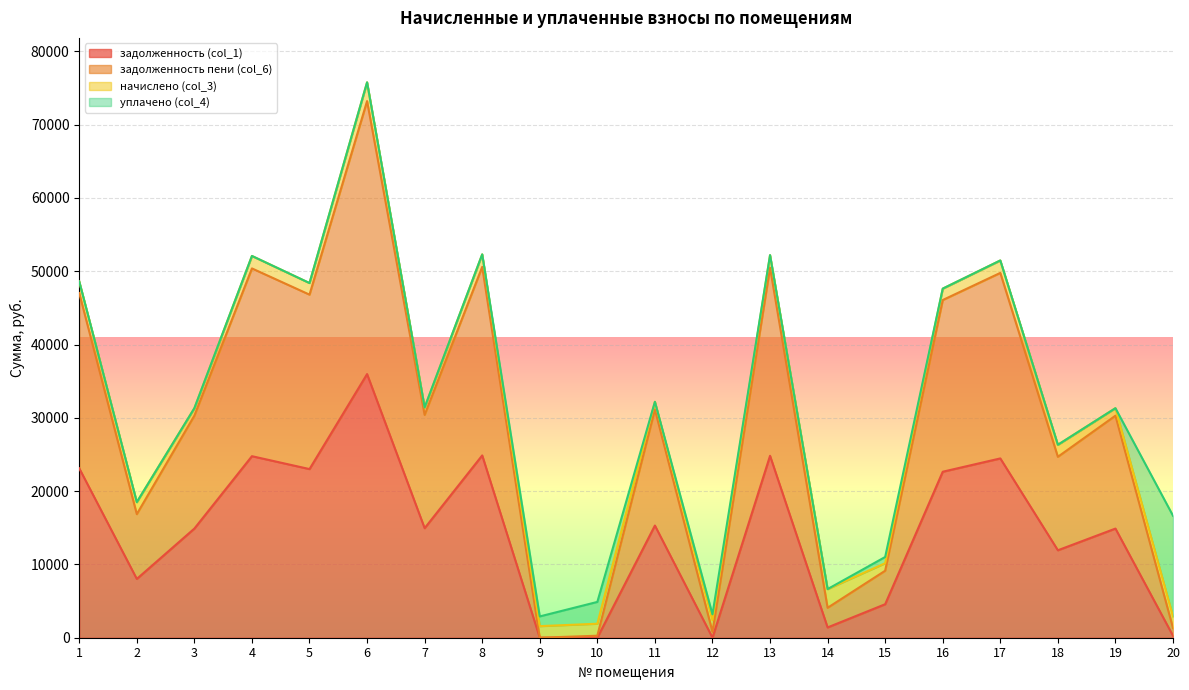

At which category is the sum across all series the highest?

6